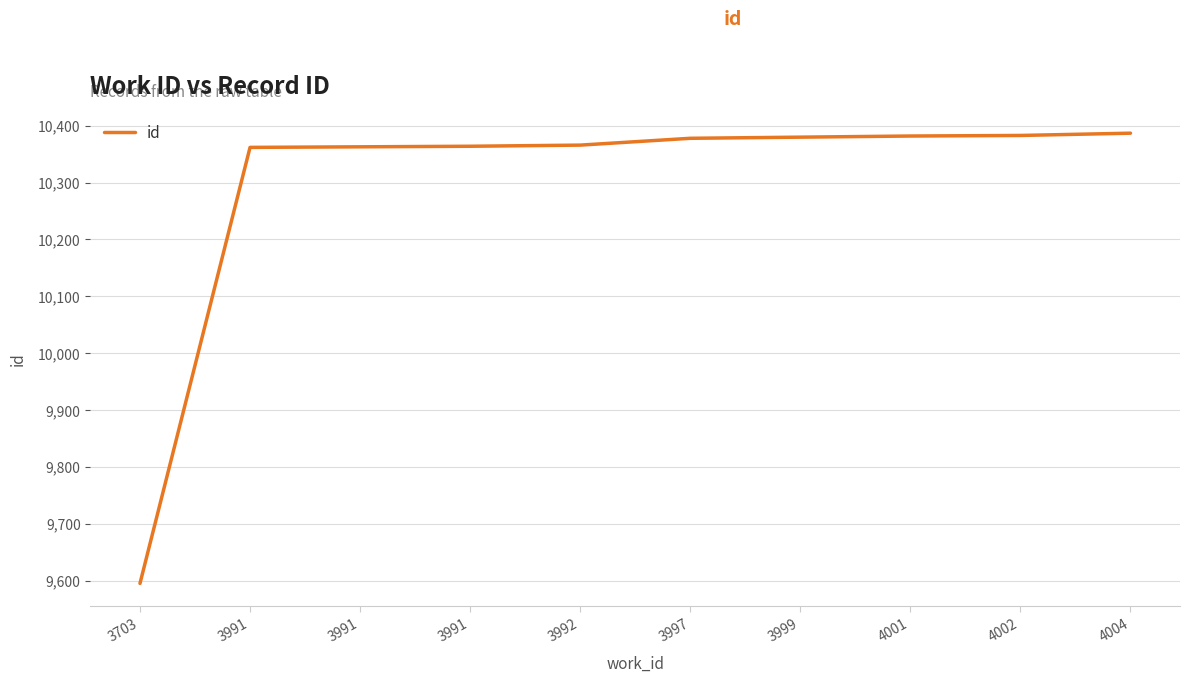

Is this an area chart (filled region under the line)?

No